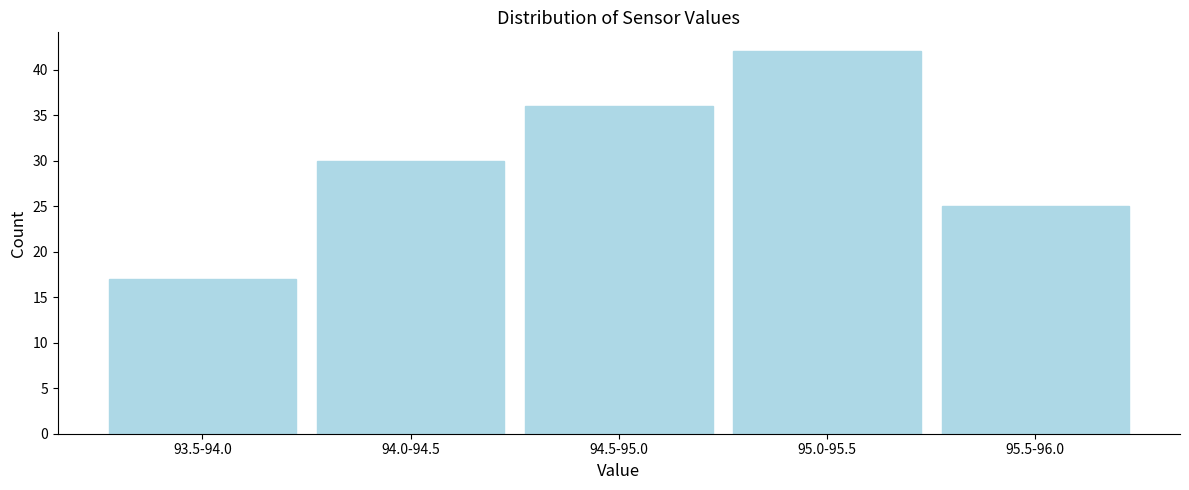

Reading left to right, list all the values displayed in this chart.

93.5-94.0=17	94.0-94.5=30	94.5-95.0=36	95.0-95.5=42	95.5-96.0=25